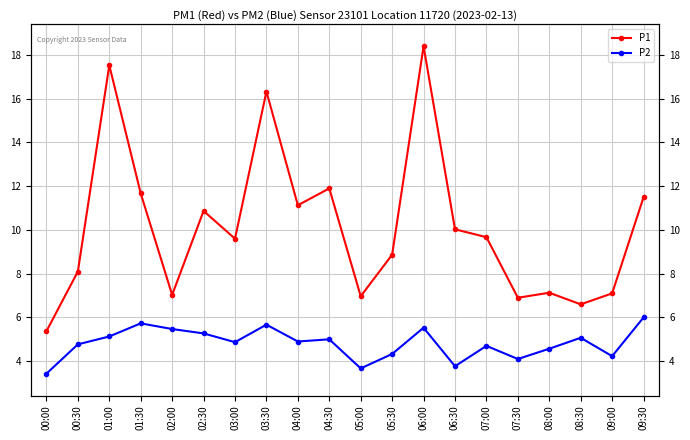

At which category does P1 reach its first local peak?

01:00